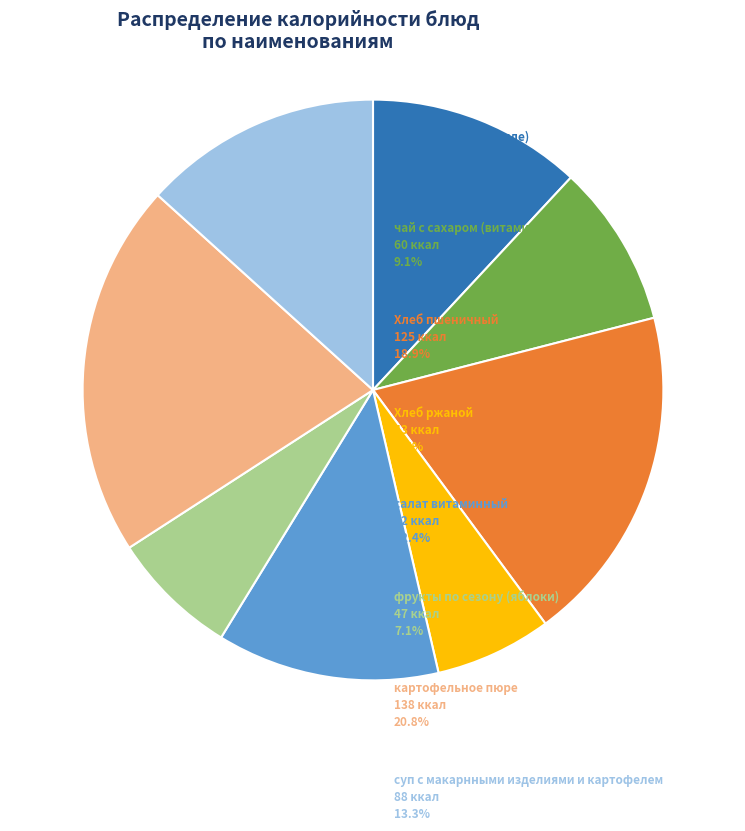

How many slices are in this pie chart?

8